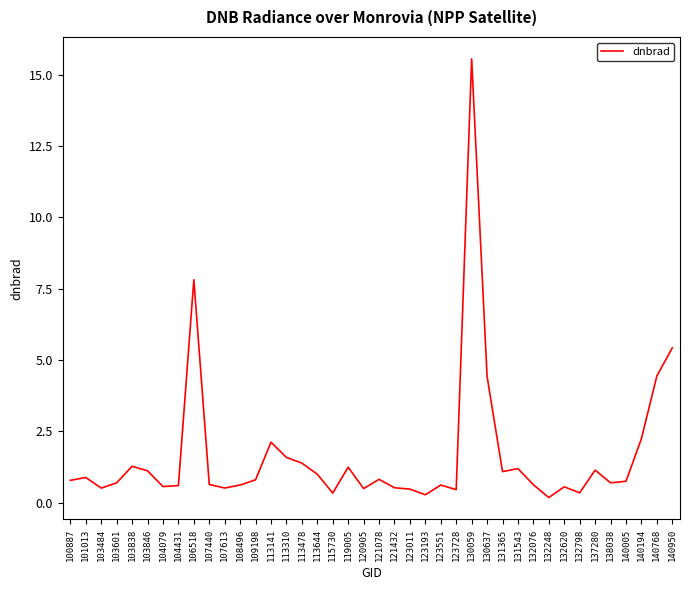

Is it true that the value at 113478 is 2.5?

False